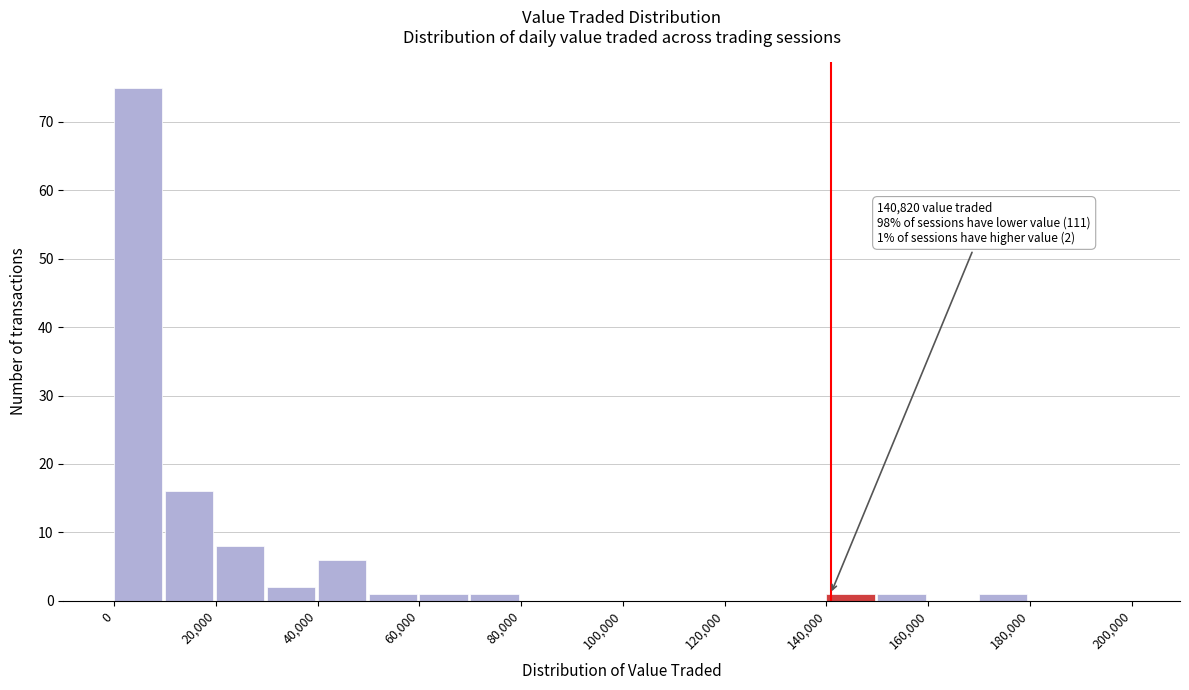

Which range on the x-axis has the tallest bar?

0 to 10000